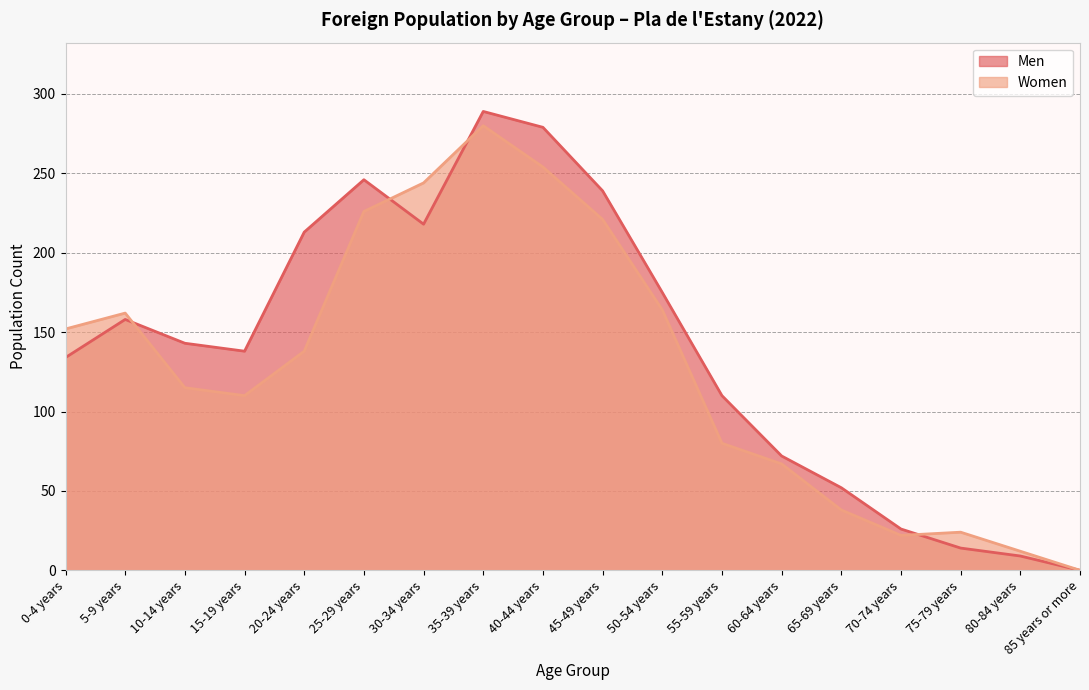

Is it true that Women equals 12 at 80-84 years?

True